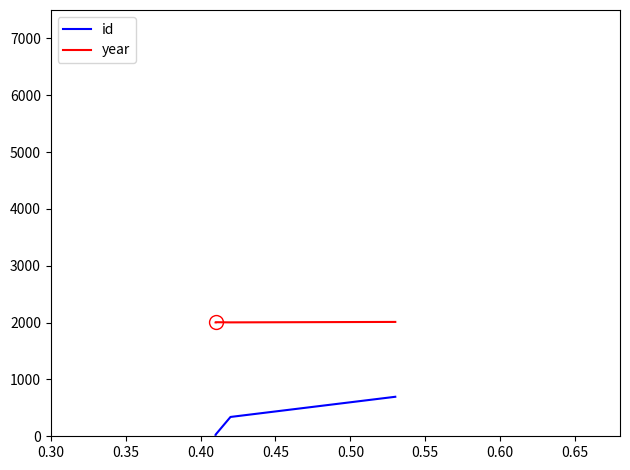

Which series changed the most between 0.30 and 0.45?

id